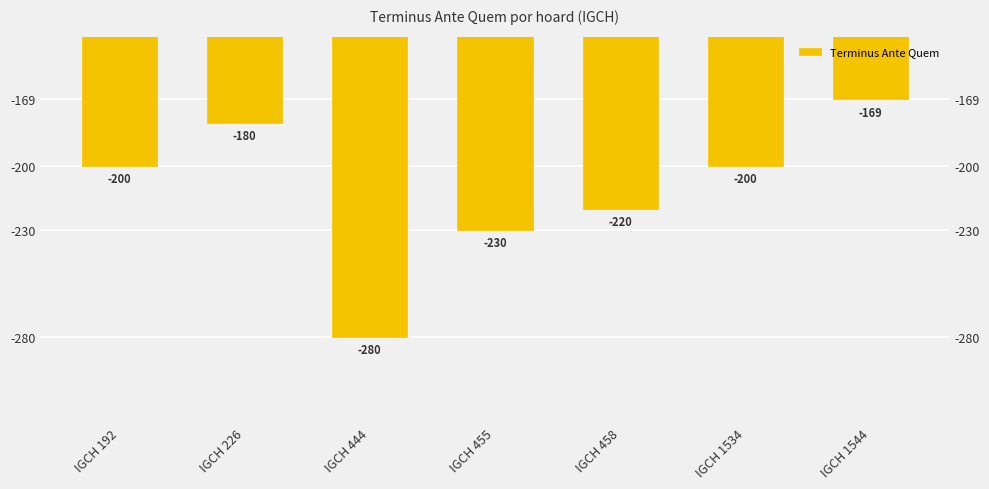

What is the greatest value displayed?

-169